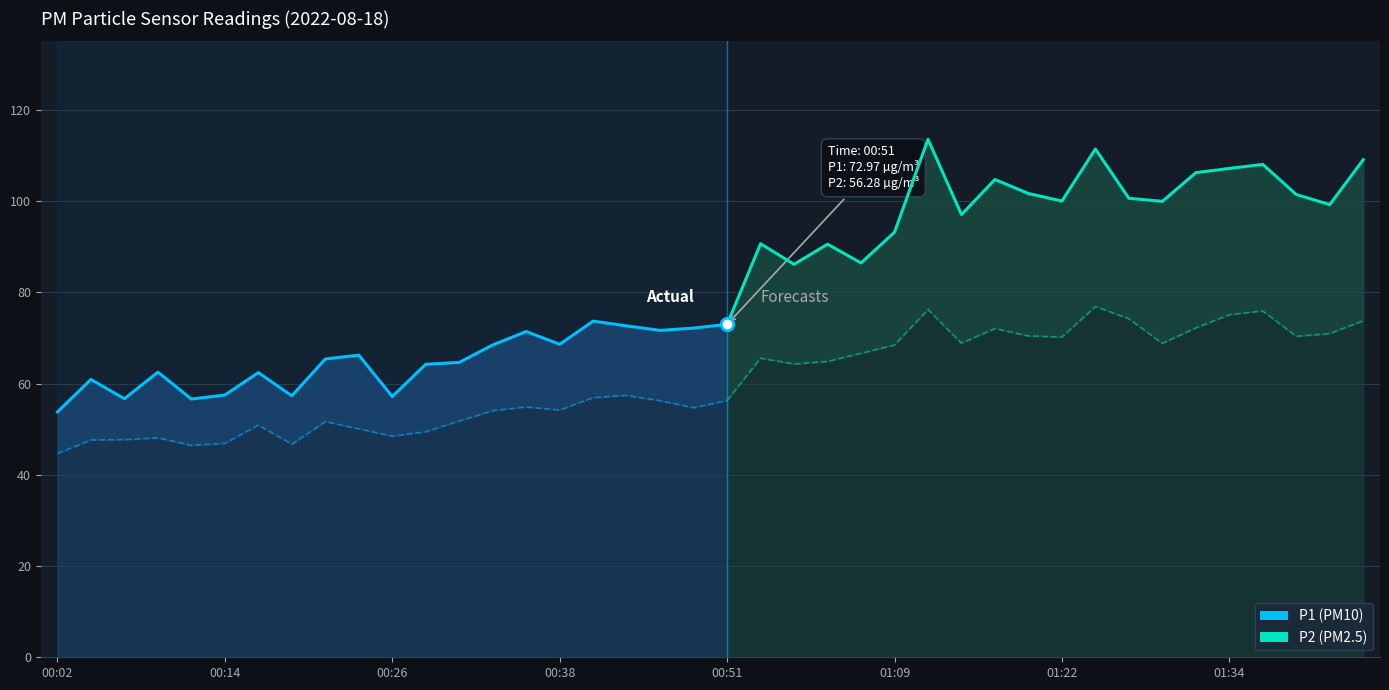

What is the label of the 7th point from the left?

00:16